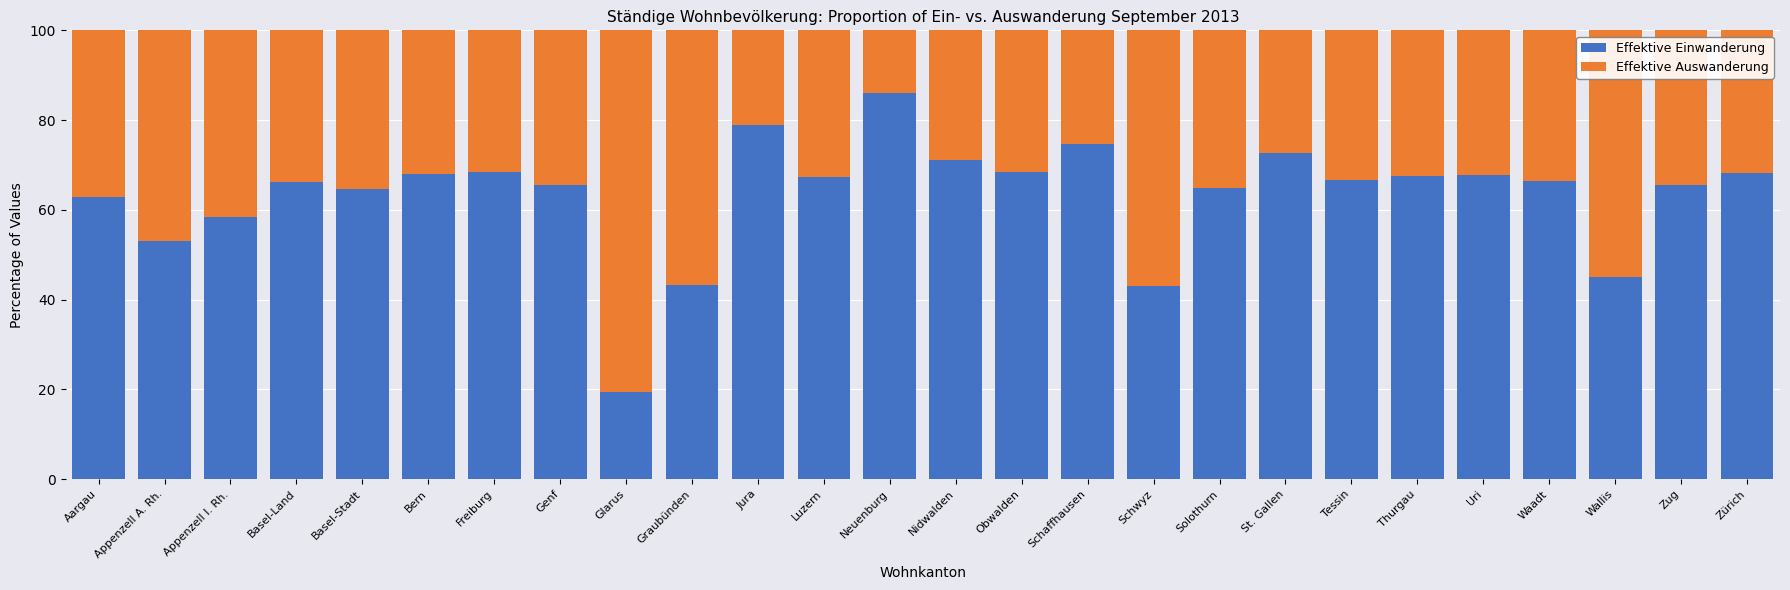

What is the total value across all series at Basel-Land?

100.0